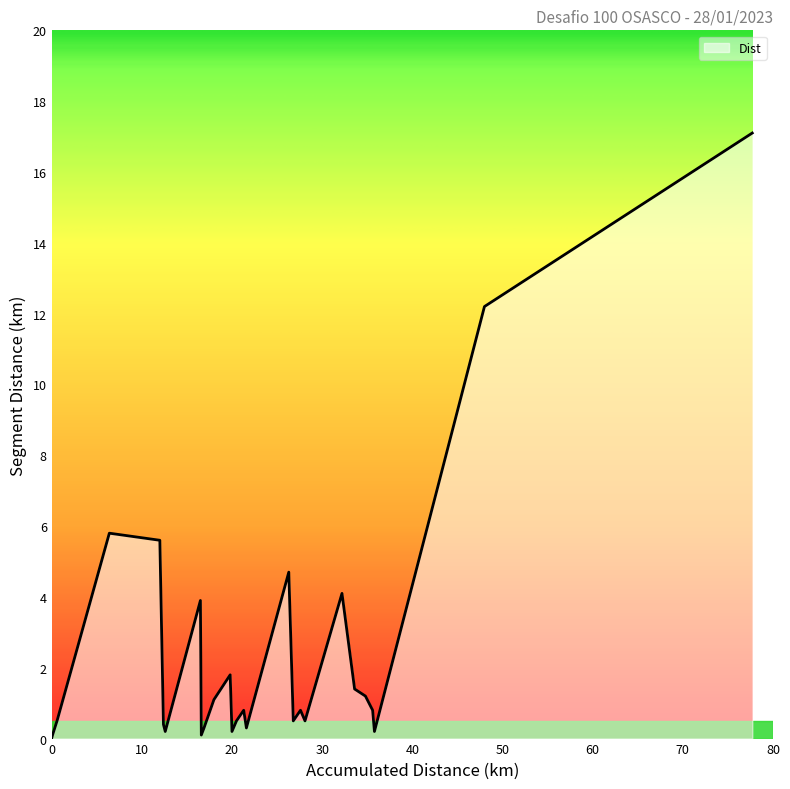

What is the greatest value displayed?

17.1